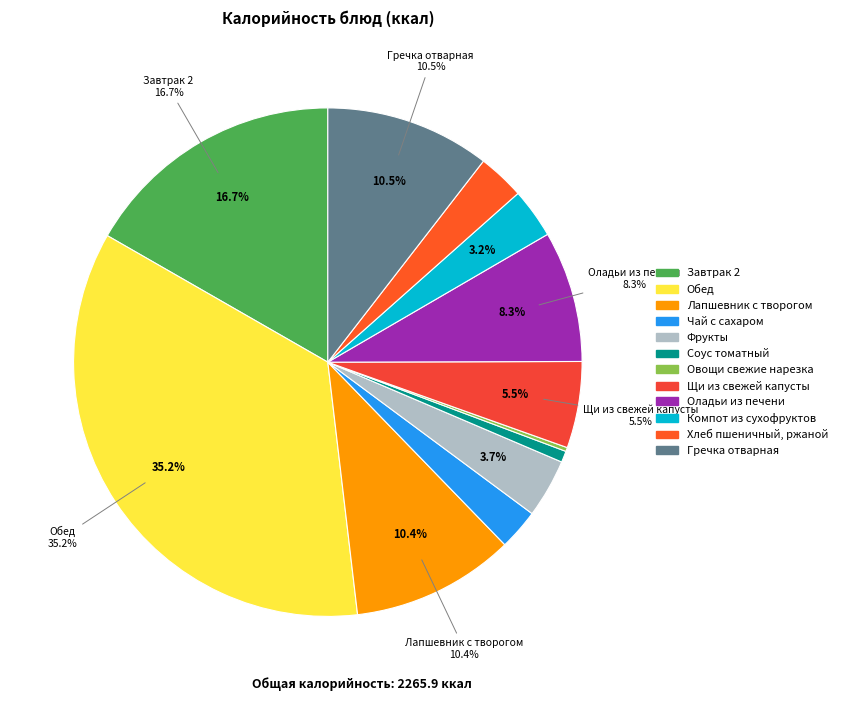

To the nearest percent, what is the difference between the largest and smallest slice percentages?

35%